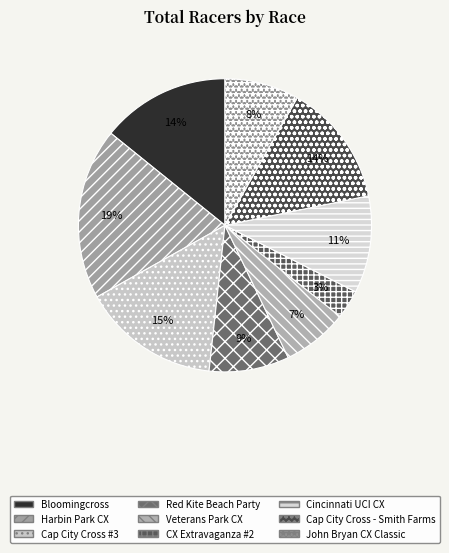

Count the number of slices in the pie.

9